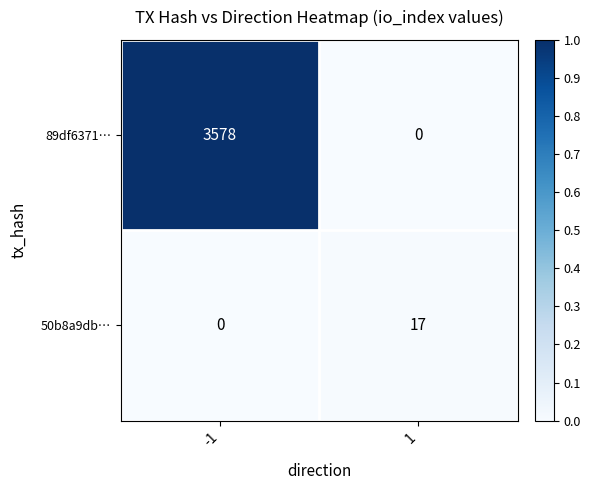

What is the greatest value displayed?

3578